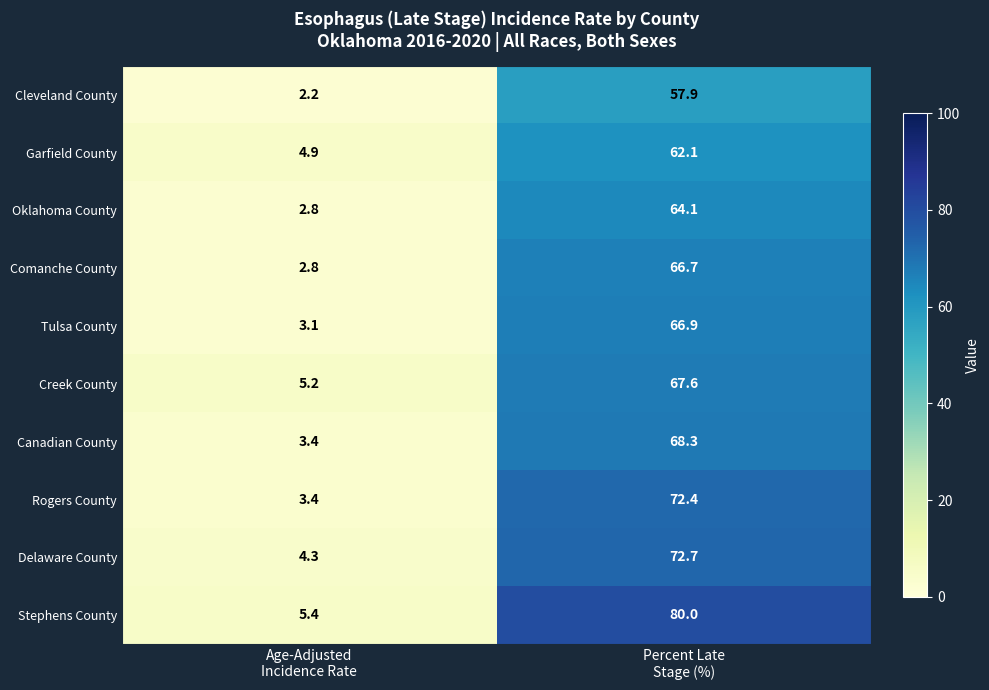

How many data points in Tulsa County are above 66?

1